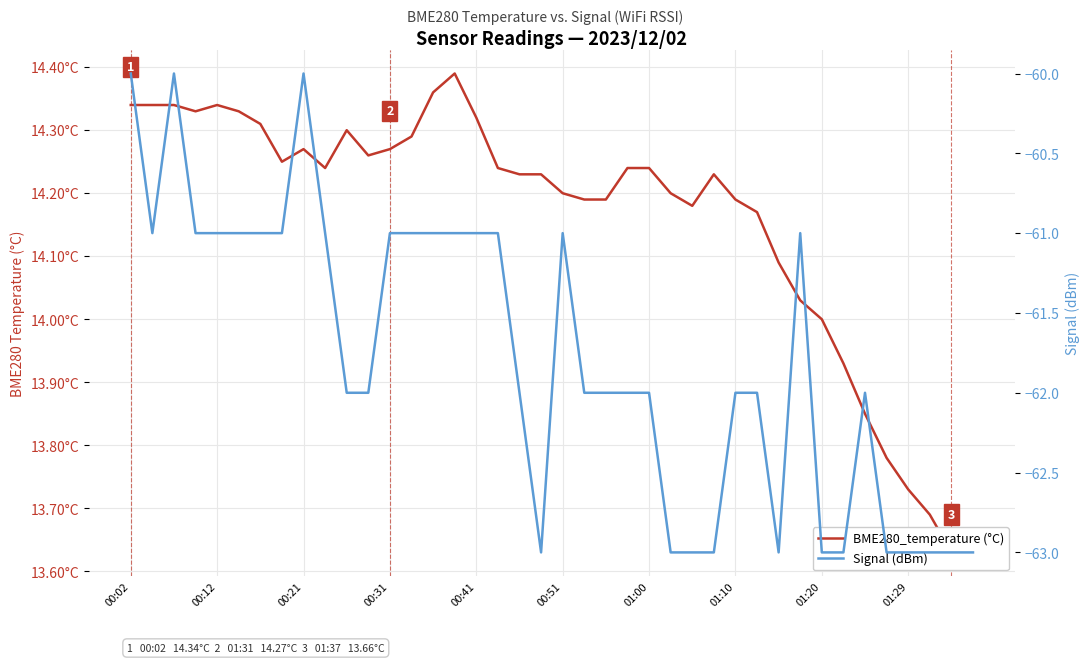

What is the value of the BME280_temperature (°C) point at the 31st from the left?

14.1